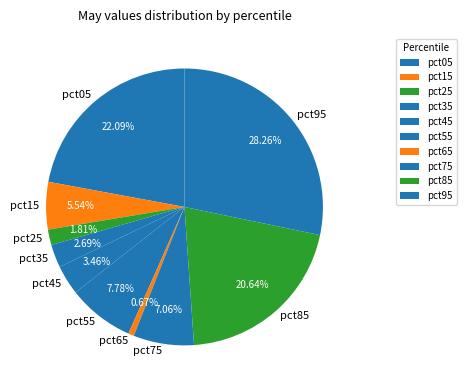

True or false: pct05 accounts for 22% of the total.

True